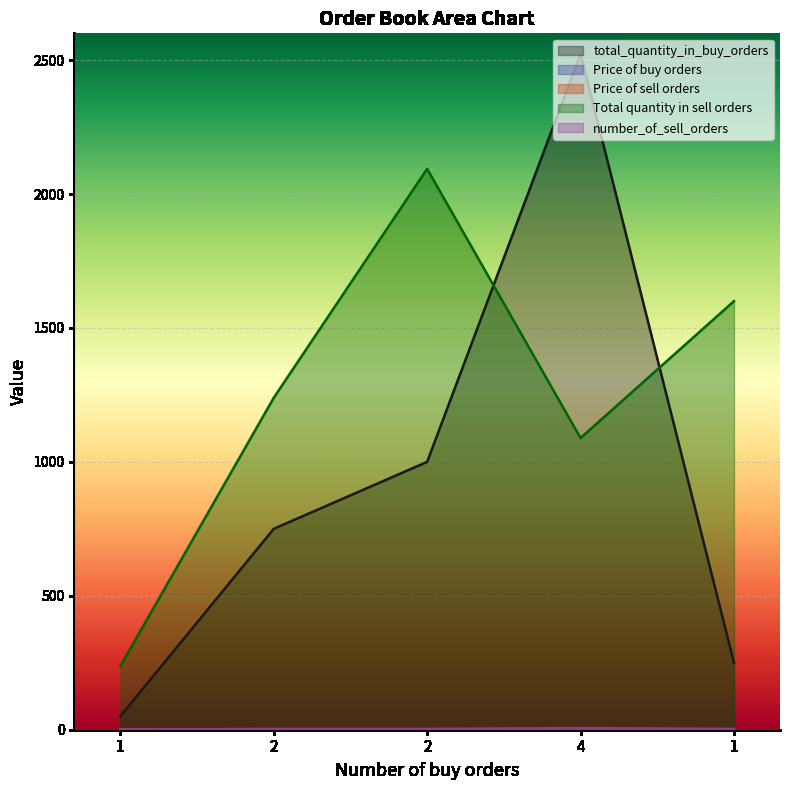

At which label is Price of sell orders closest to 1?

2